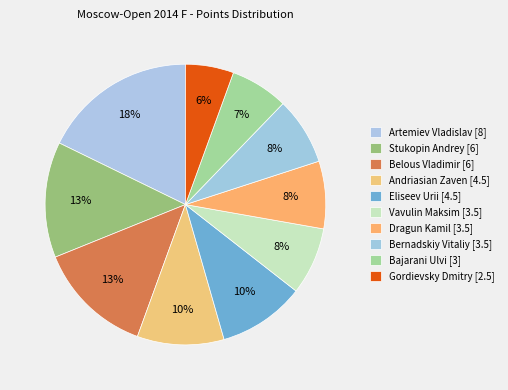

What is the largest slice in the pie chart?

Artemiev Vladislav